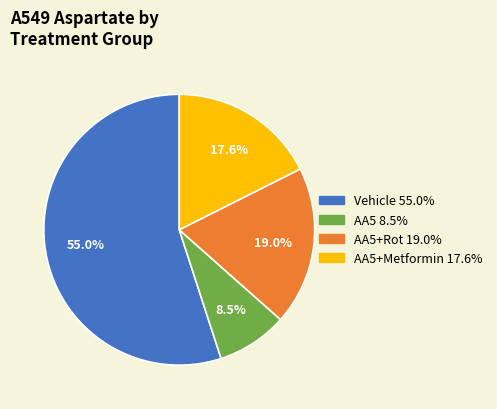

Is there a majority slice in this chart?

Yes